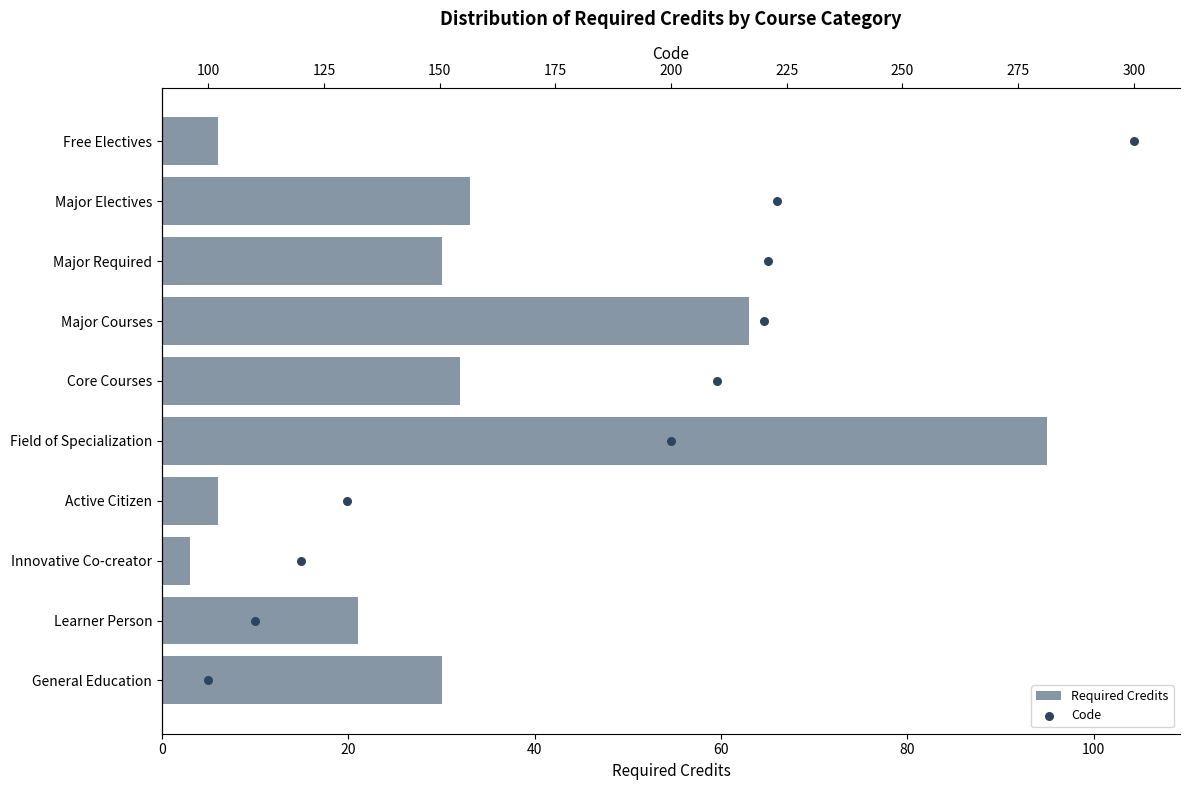

At how many categories does at least one series exceed 48?

2